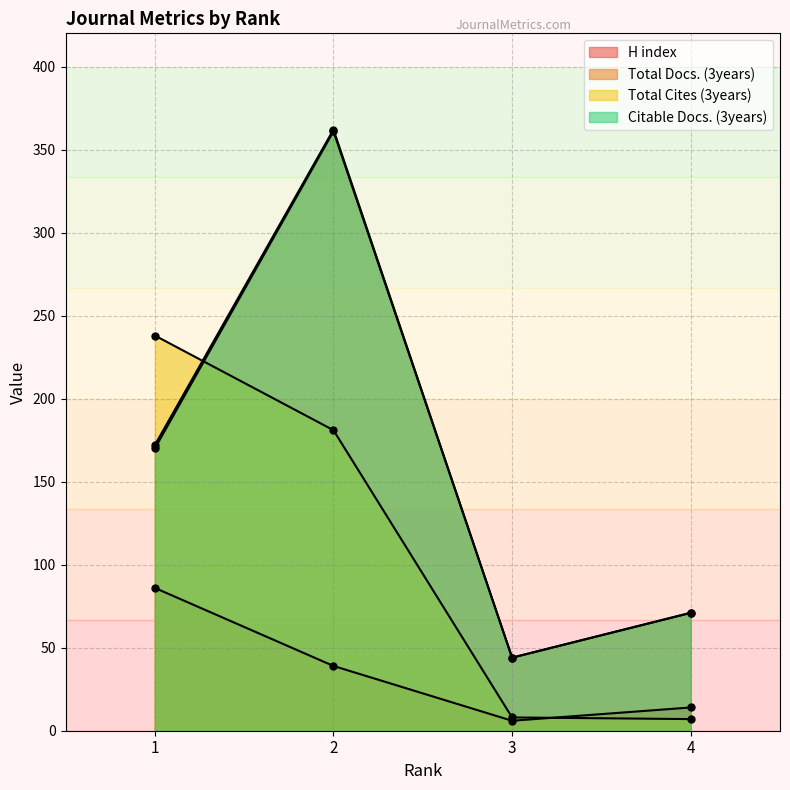

What is the difference between the maximum and minimum values in the Citable Docs. (3years) series?

317